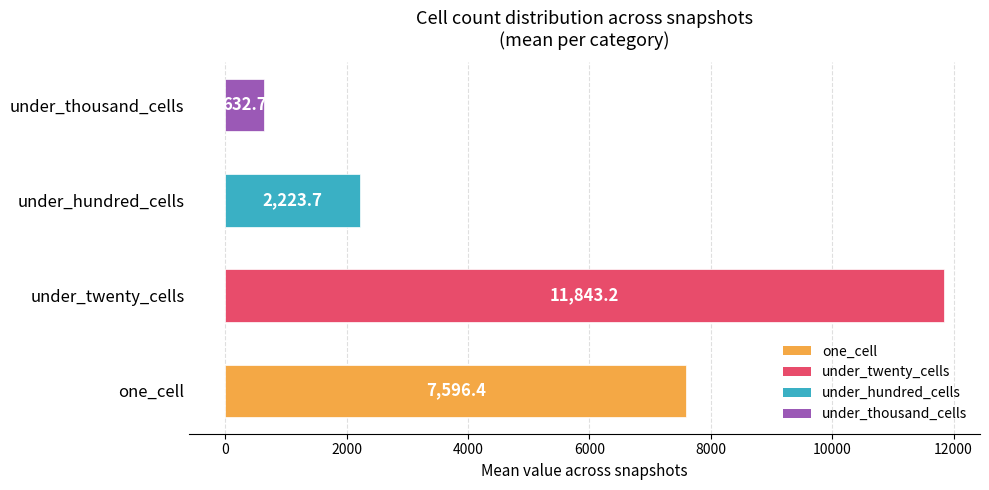

What is the sum of all values?

22296.0